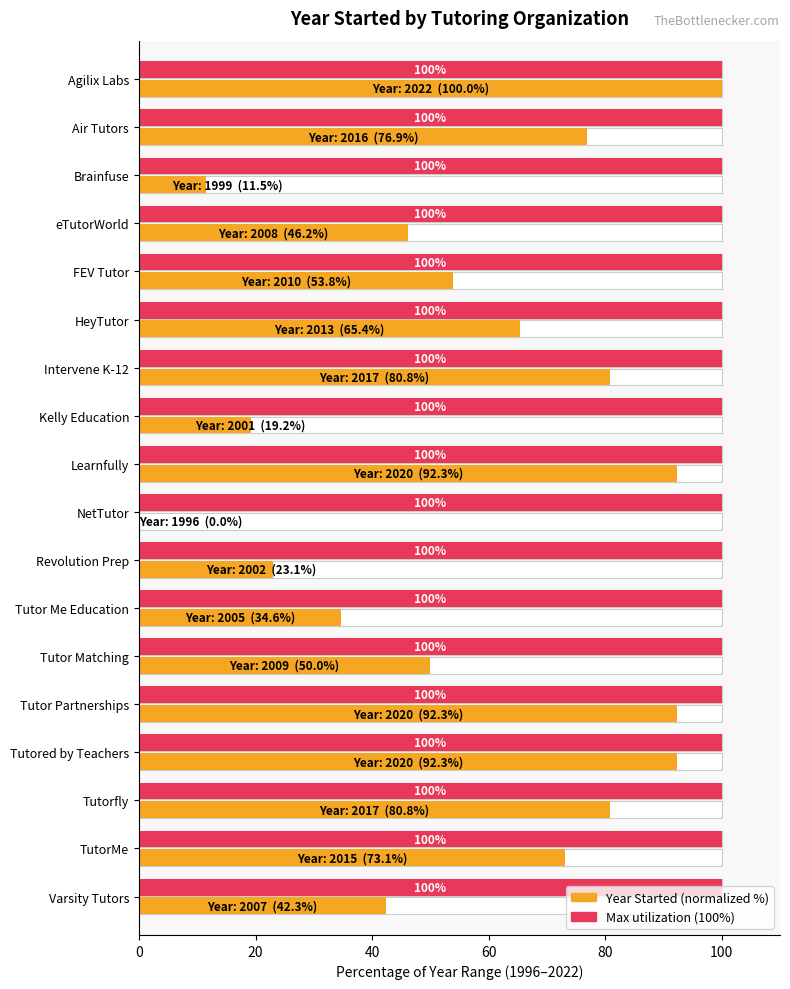

The value of Year Started (normalized) at TutorMe is 73.1. True or false?

True